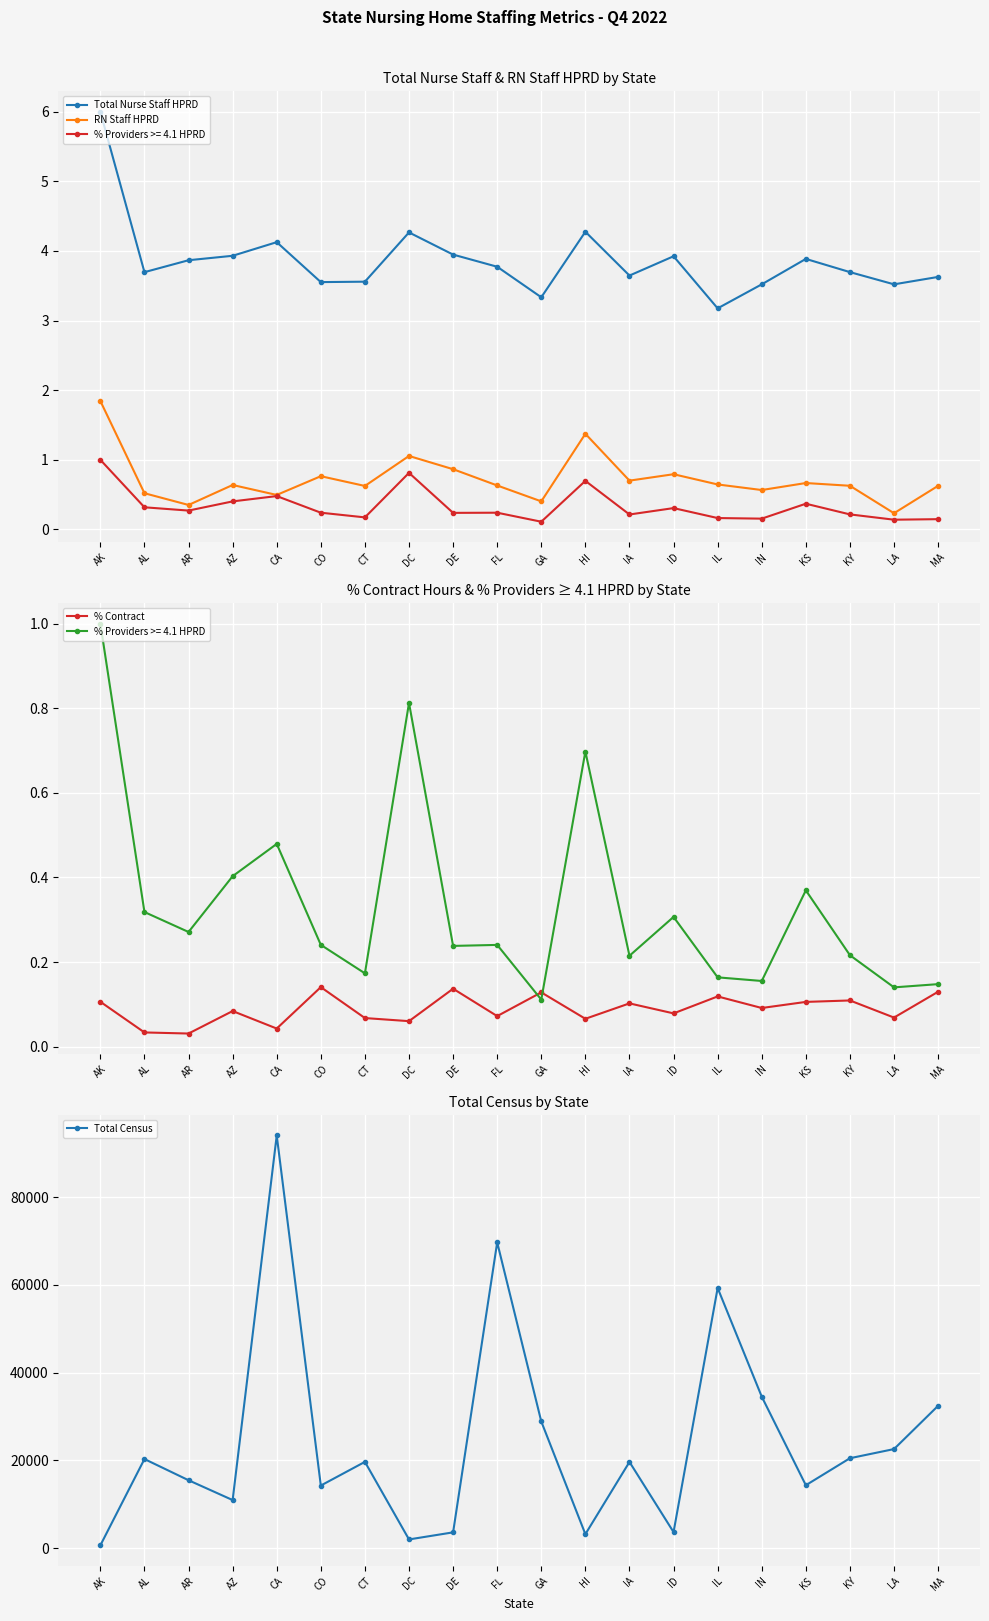

Is this an area chart (filled region under the line)?

No